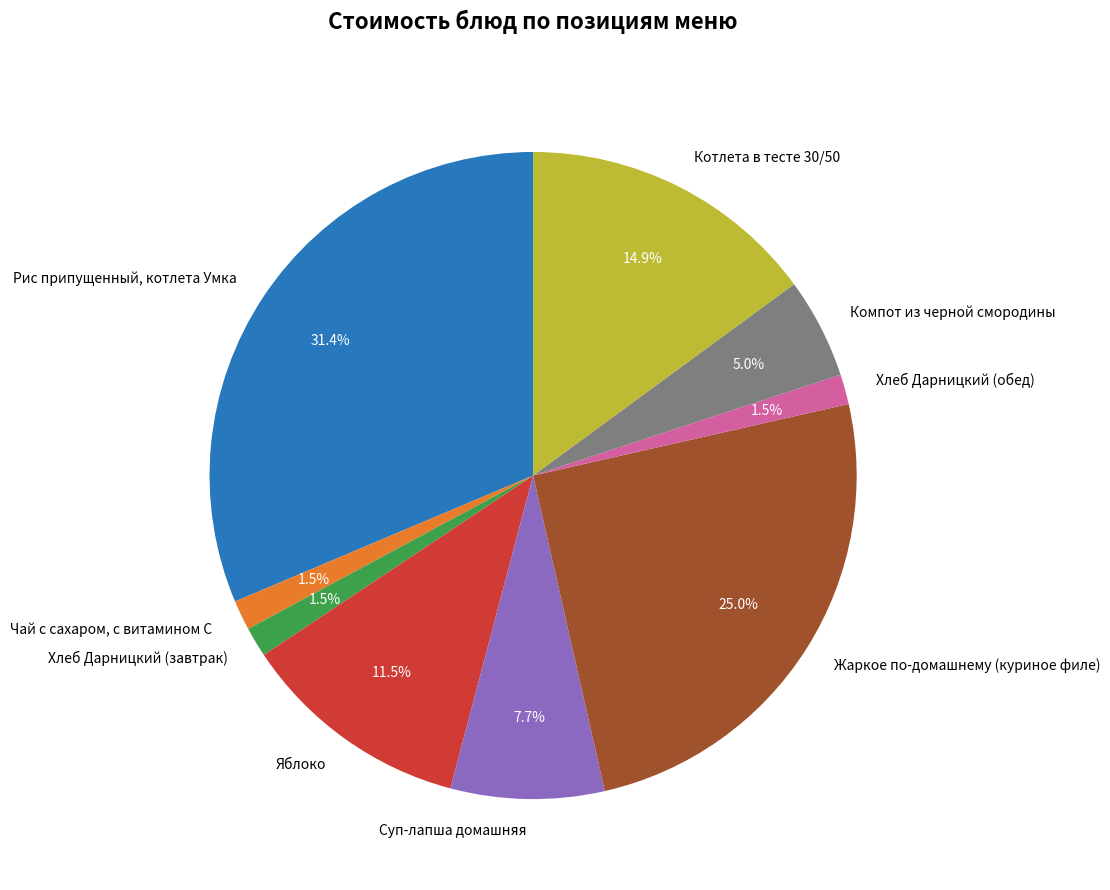

What is the largest slice in the pie chart?

Рис припущенный, котлета Умка